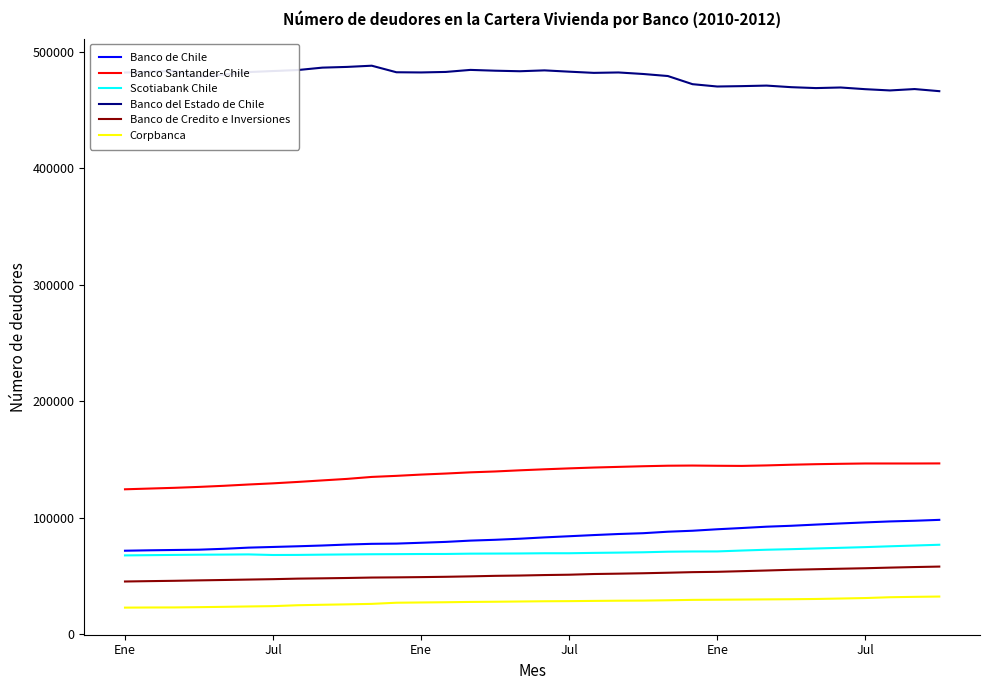

List the series in order of their peak value, lowest first.

Corpbanca, Banco de Credito e Inversiones, Scotiabank Chile, Banco de Chile, Banco Santander-Chile, Banco del Estado de Chile